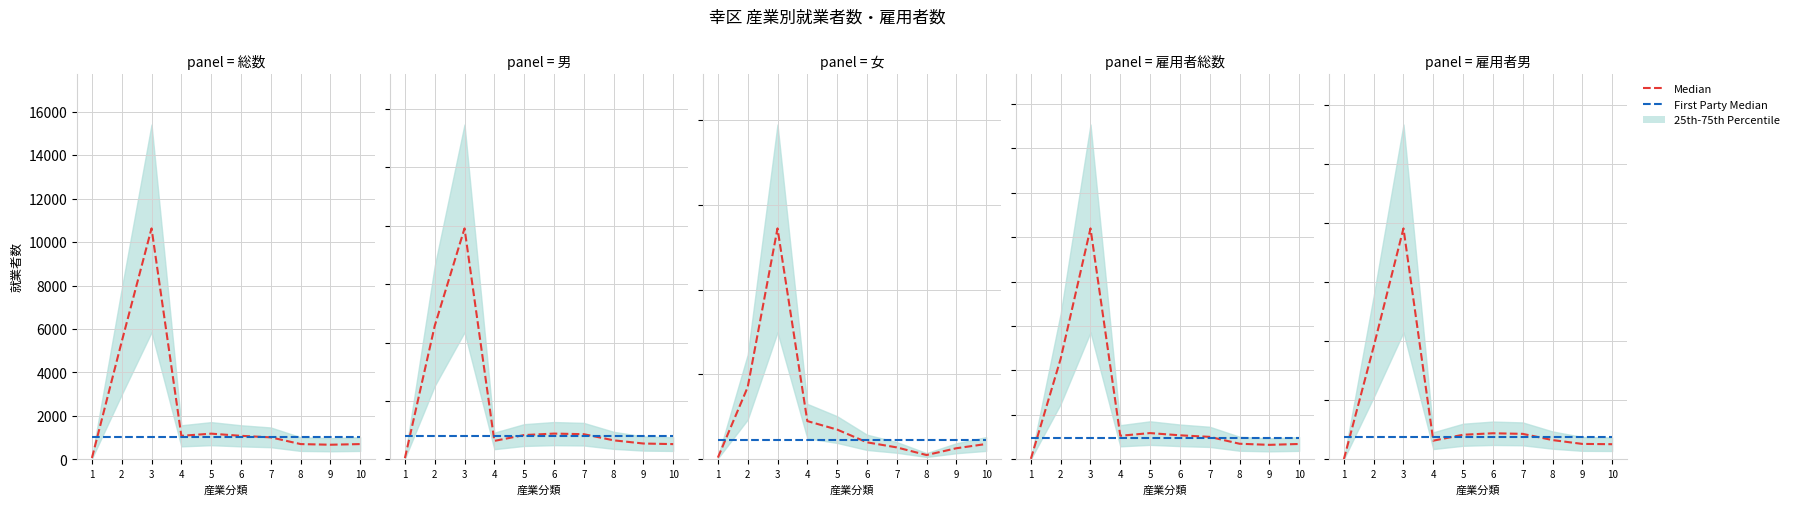

The Median series shows 830.0 at 5. True or false?

True